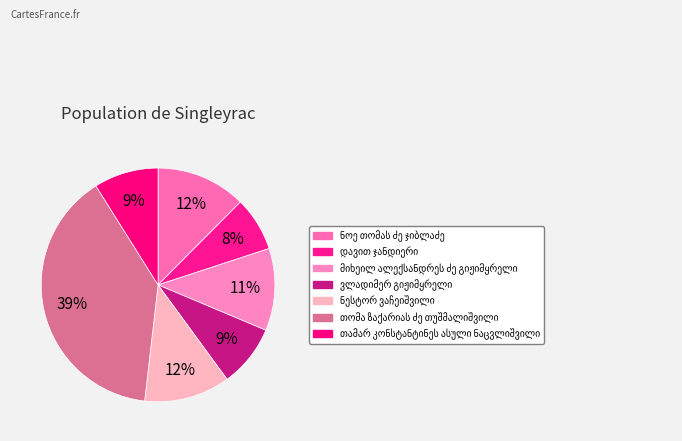

Between ნესტორ ვაჩეიშვილი and თომა ზაქარიას ძე თუშმალიშვილი, which is larger?

თომა ზაქარიას ძე თუშმალიშვილი